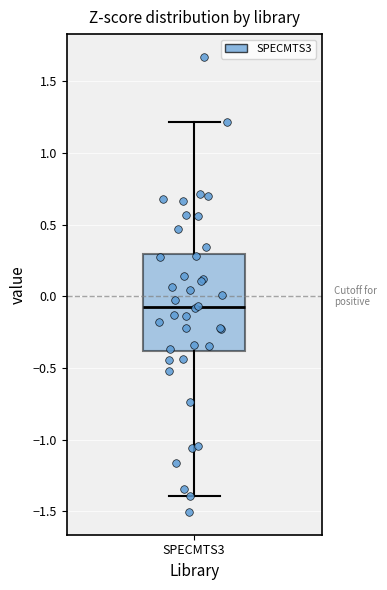

Transcribe this box plot: give where the median line is, the range the box spans, and where the two whiskers end, as read against the y-axis. The values are not printed on the chart, so give them approximately, as read against the axis.

median -0.05, box -0.40 to 0.30, whiskers -1.40 to 1.20